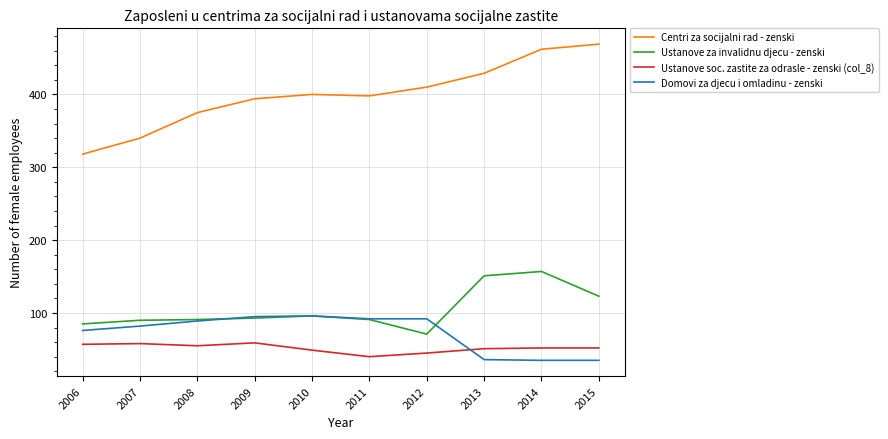

What is the lowest value of the Centri za socijalni rad - zenski series?

318